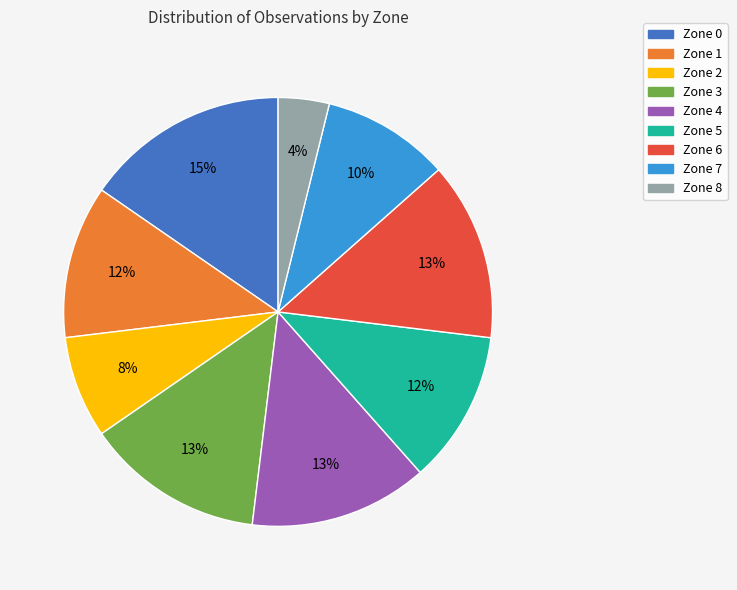

How many segments does this pie chart have?

9